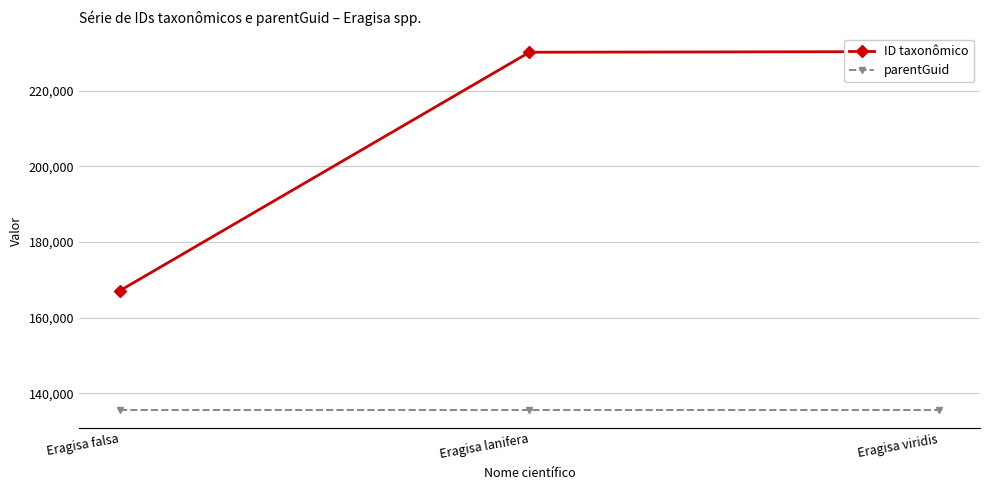

Reading left to right, extract all data points from this chart.

ID taxonômico: Eragisa falsa=167135	Eragisa lanifera=230228	Eragisa viridis=230401
parentGuid: Eragisa falsa=135502	Eragisa lanifera=135502	Eragisa viridis=135502